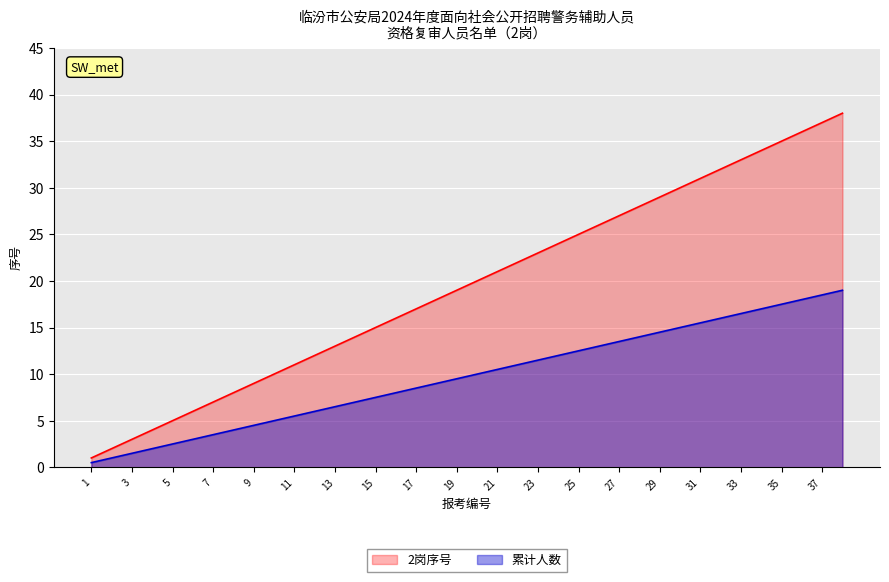

What is the average value of the 累计人数 series?

9.8